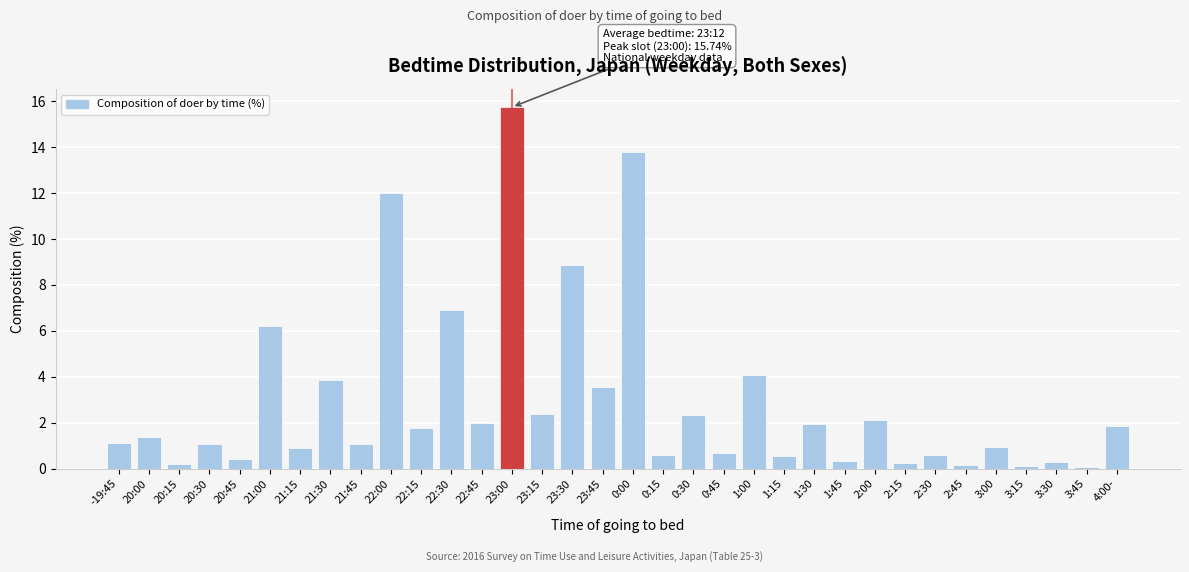

What is the average value?

2.9